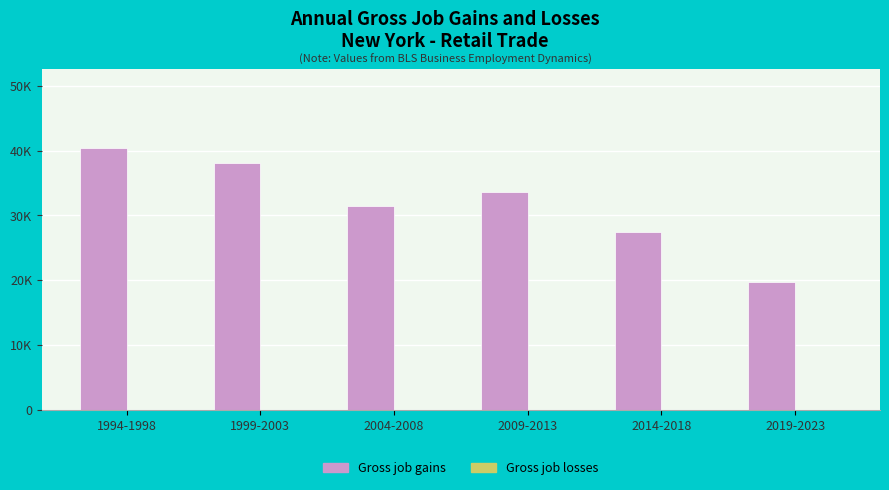

What is the label of the 3rd bar from the left?

2004-2008